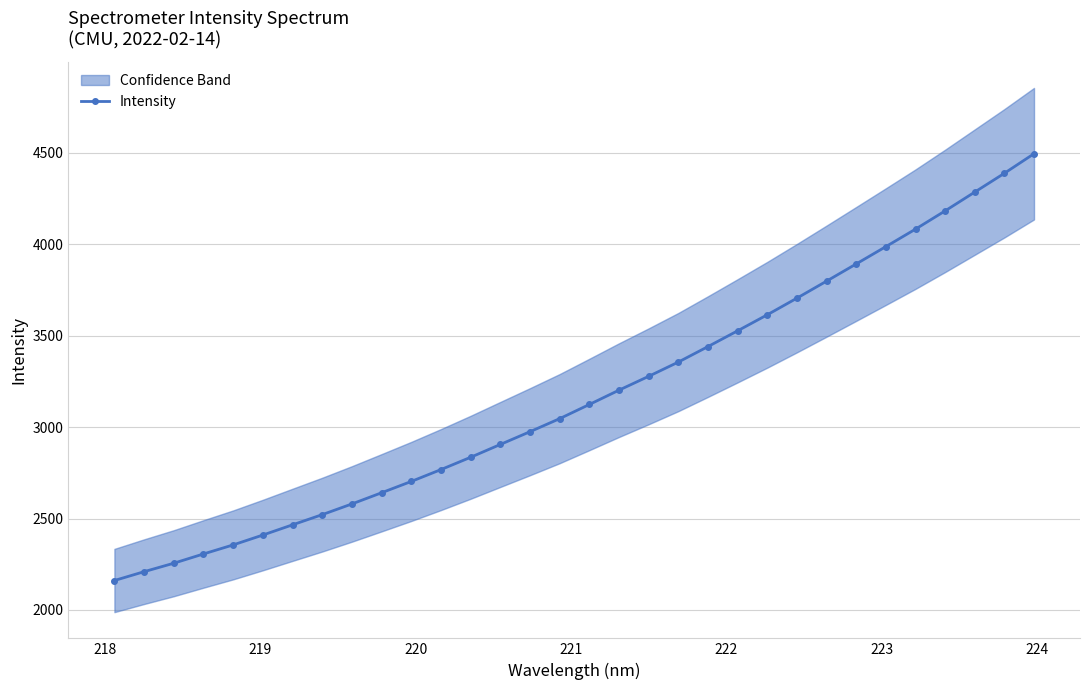

What is the value of the Intensity point at the 2nd from the left?

2209.3